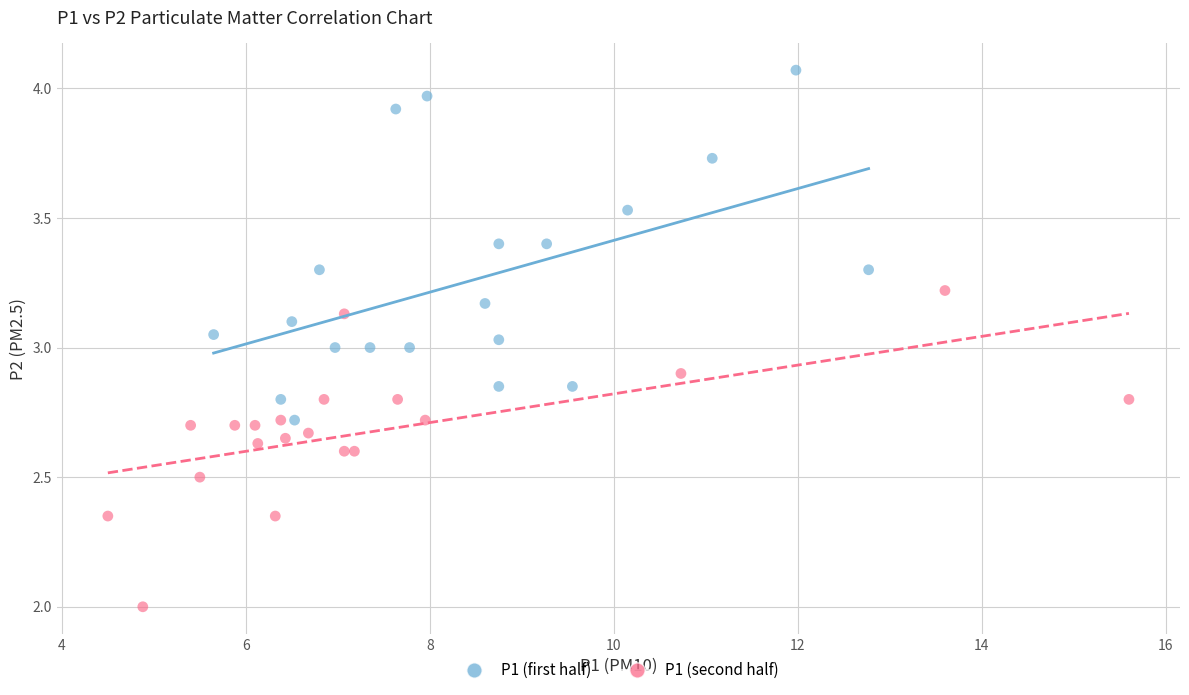

Which series contains the lowest Y value?

P1 (second half)